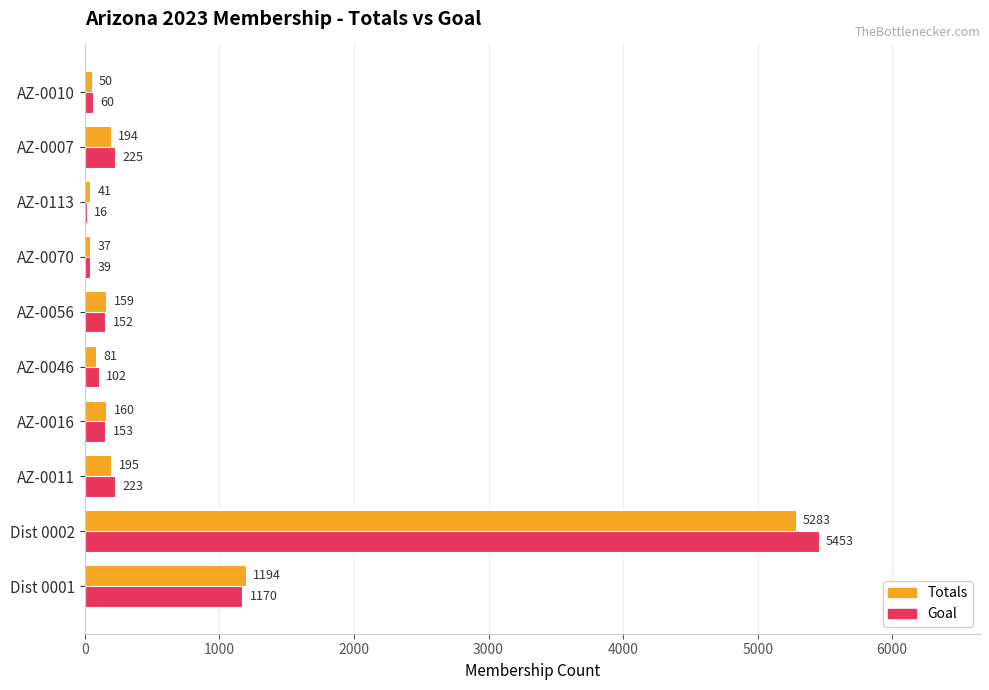

At which category is the sum across all series the highest?

Dist 0002